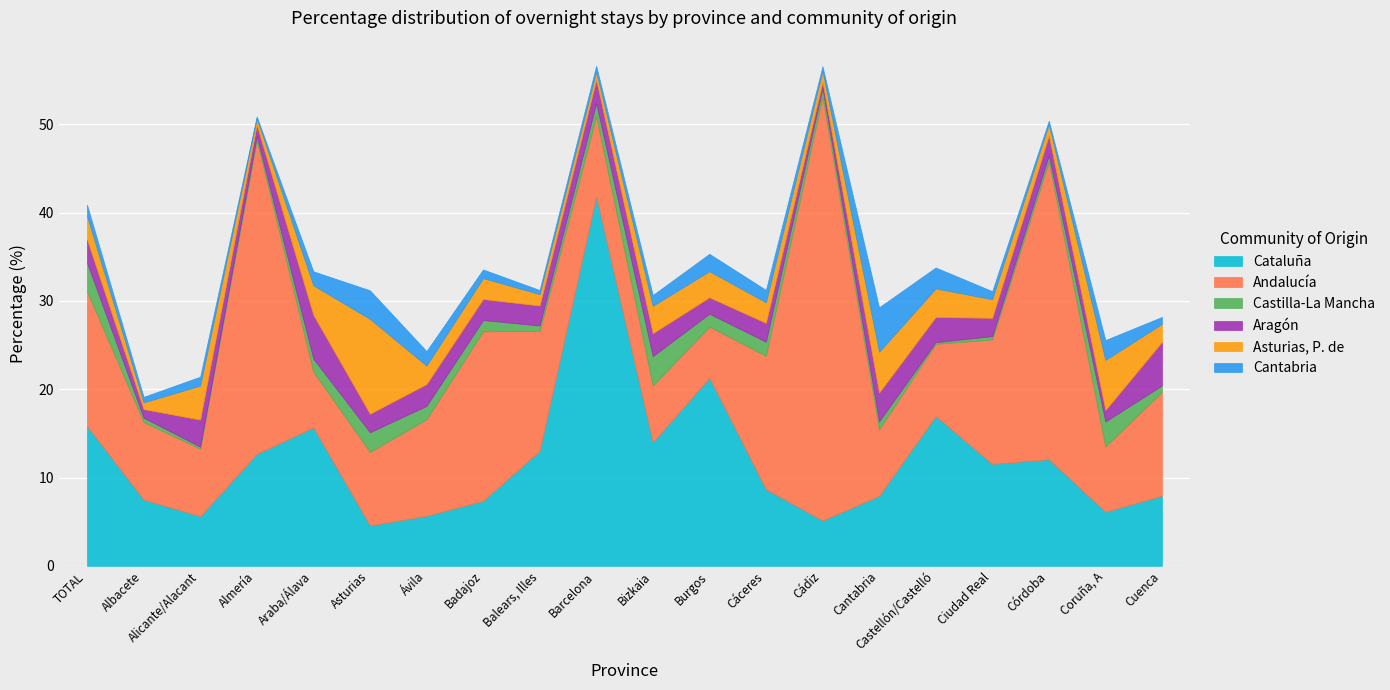

What is the label of the 12th point from the left?

Burgos